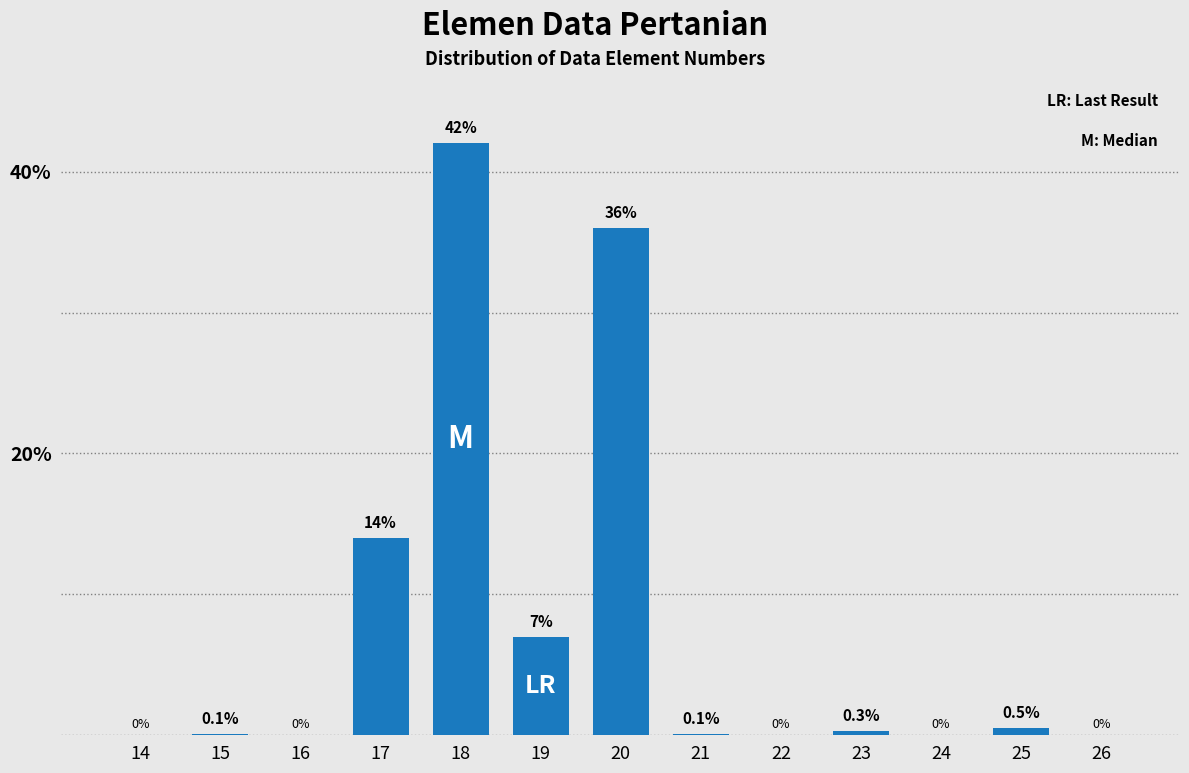

Reading left to right, extract all data points from this chart.

14=0.0	15=0.1	16=0.0	17=14.0	18=42.0	19=7.0	20=36.0	21=0.1	22=0.0	23=0.3	24=0.0	25=0.5	26=0.0